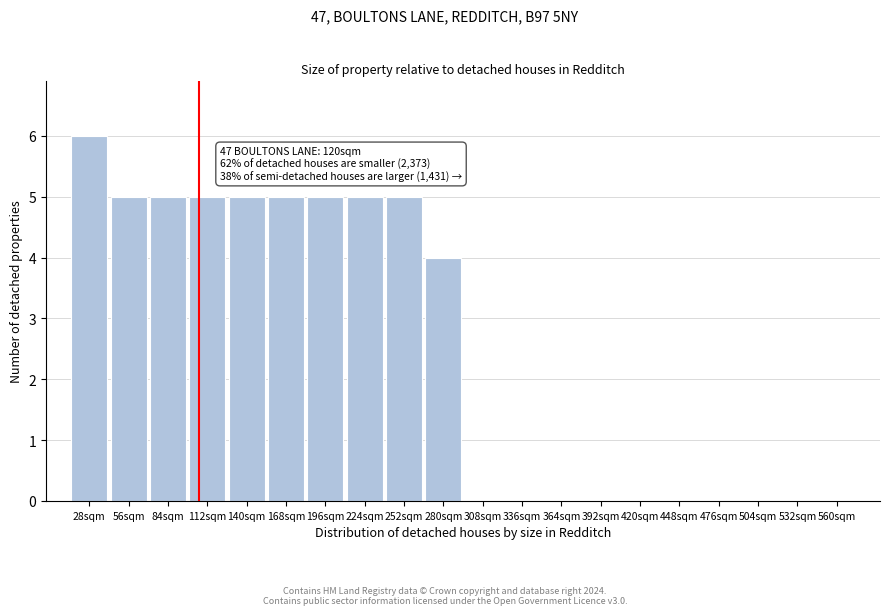

Reading left to right, transcribe all the data shown in this chart.

28sqm=6	56sqm=5	84sqm=5	112sqm=5	140sqm=5	168sqm=5	196sqm=5	224sqm=5	252sqm=5	280sqm=4	308sqm=0	336sqm=0	364sqm=0	392sqm=0	420sqm=0	448sqm=0	476sqm=0	504sqm=0	532sqm=0	560sqm=0